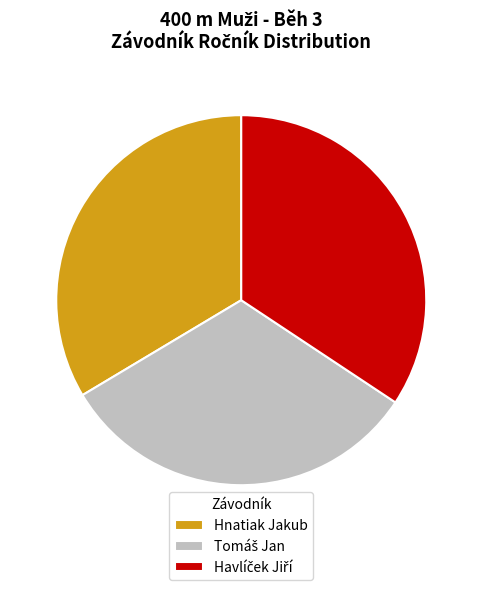

Is there any slice that represents more than half of the pie?

No